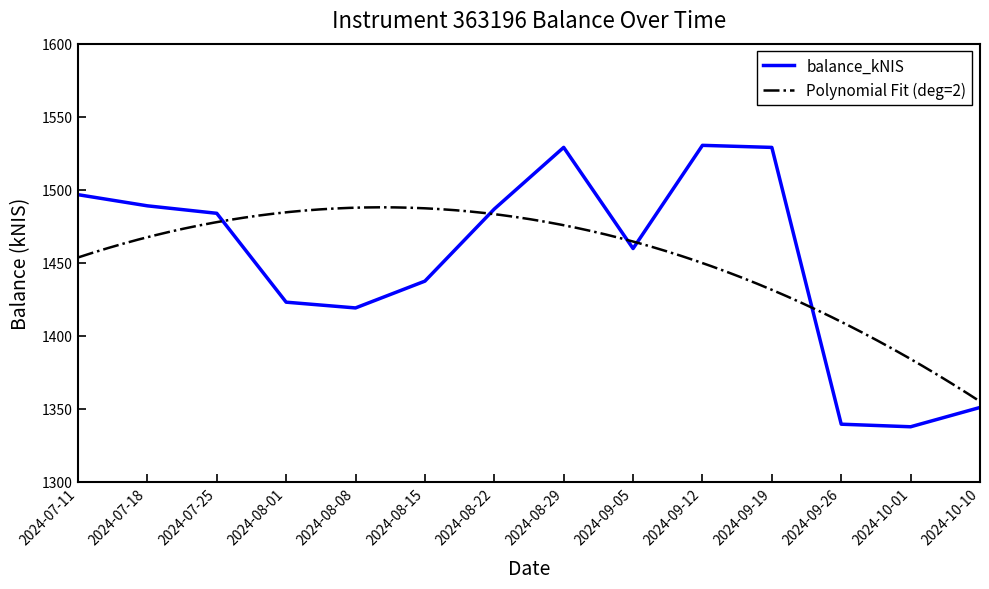

What position from the left is 2024-08-22?

7